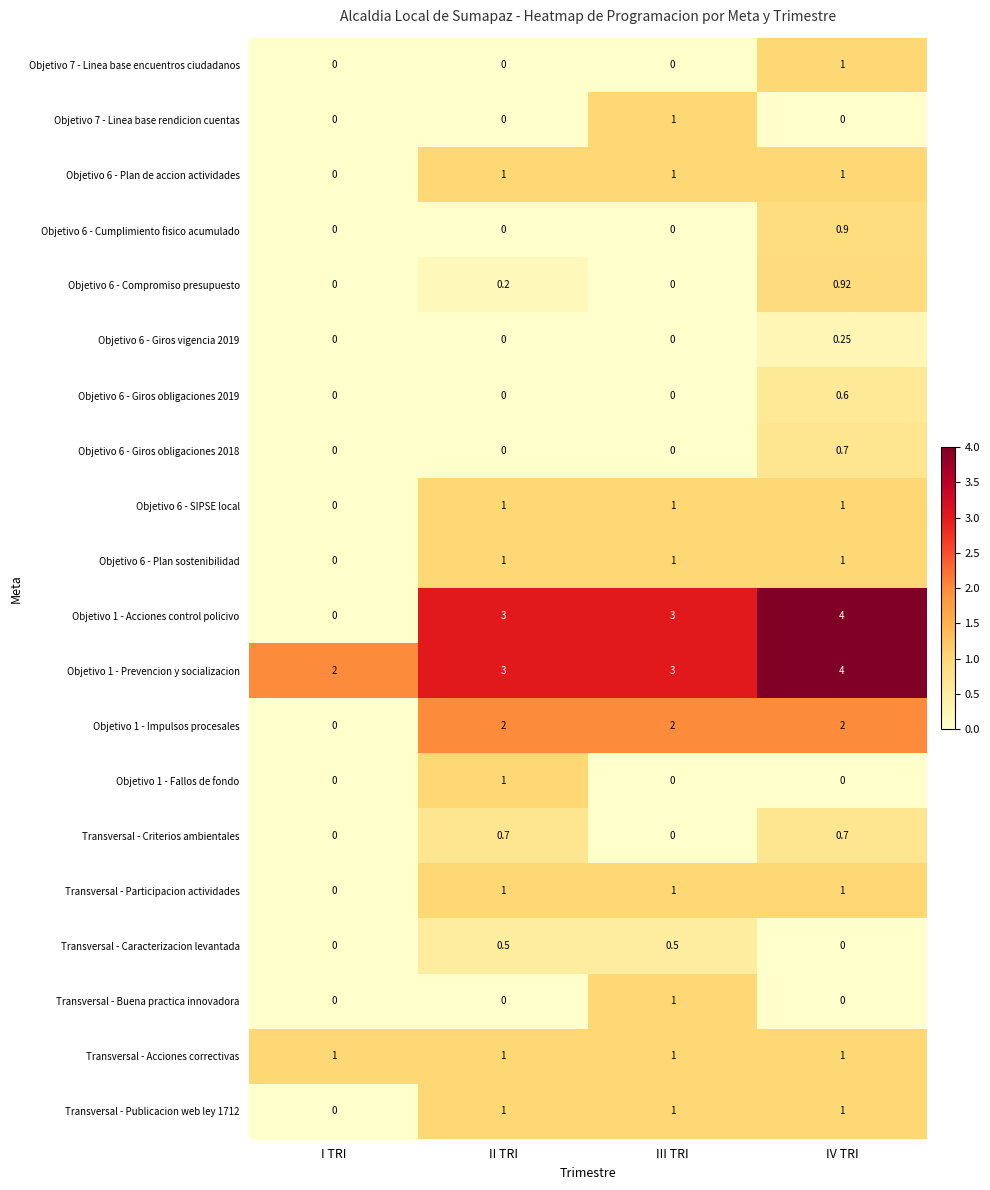

At which category is the sum across all series the highest?

IV TRI